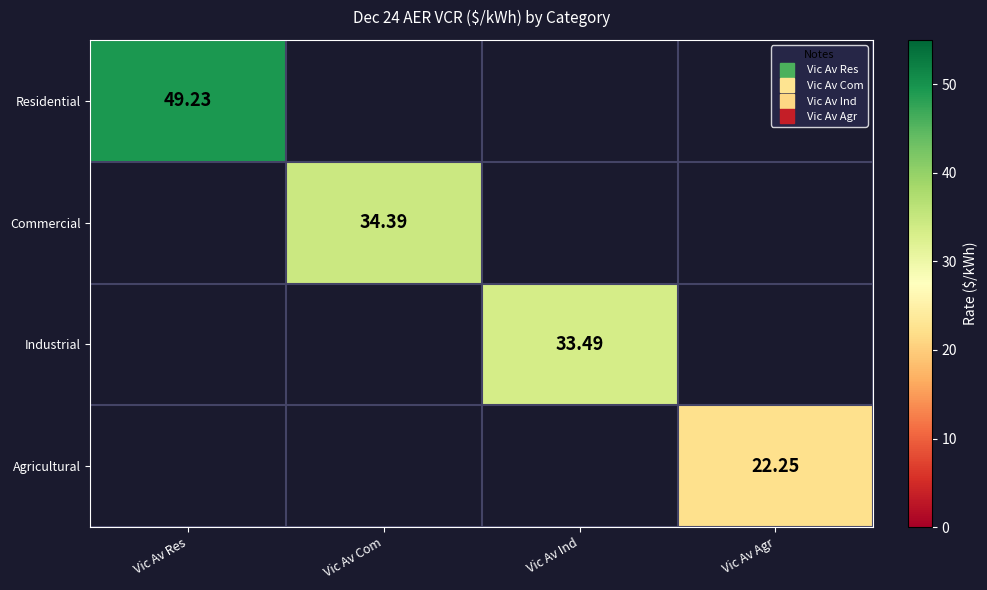

Rank the categories by Industrial value from lowest to highest.

Vic Av Res, Vic Av Com, Vic Av Ind, Vic Av Agr